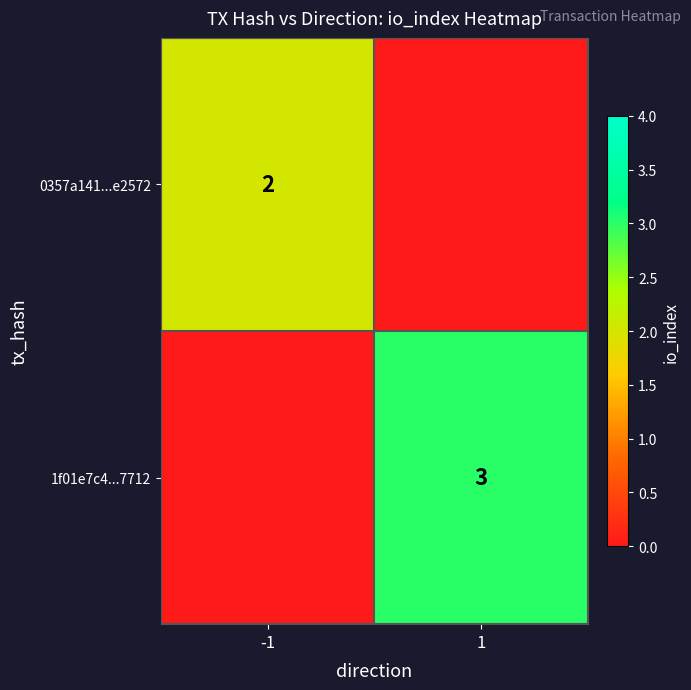

The 0357a141...e2572 series shows 2 at -1. True or false?

True